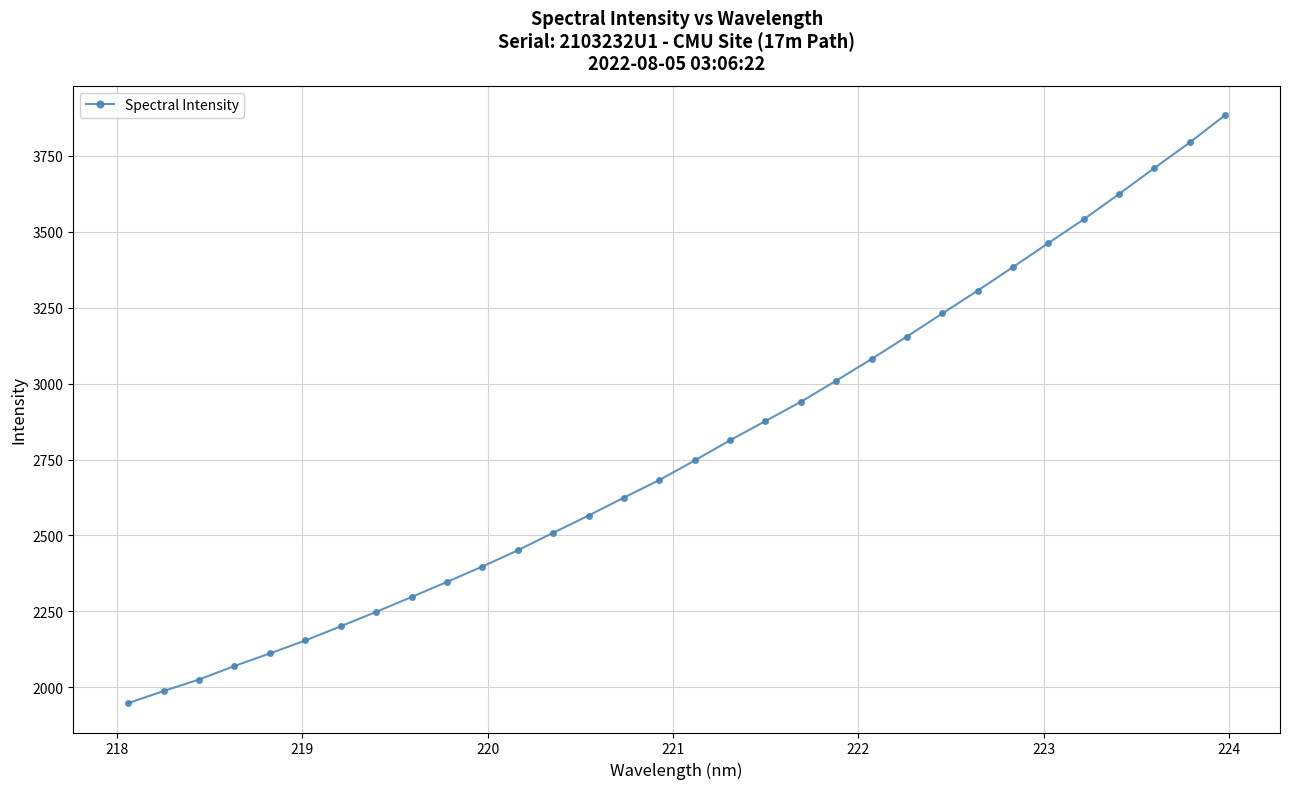

Is this an area chart (filled region under the line)?

No